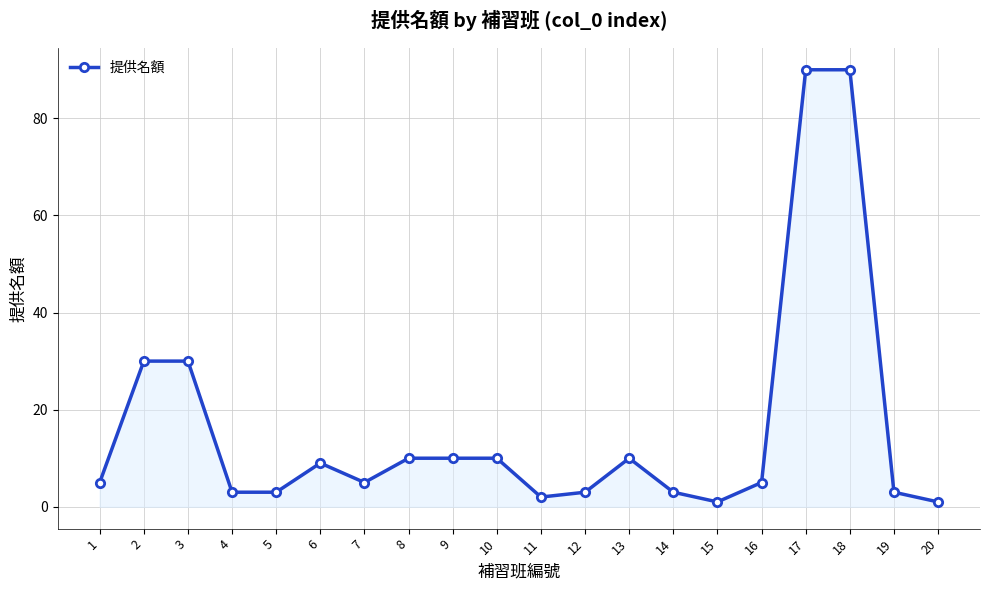

Reading left to right, extract all data points from this chart.

1=5	2=30	3=30	4=3	5=3	6=9	7=5	8=10	9=10	10=10	11=2	12=3	13=10	14=3	15=1	16=5	17=90	18=90	19=3	20=1